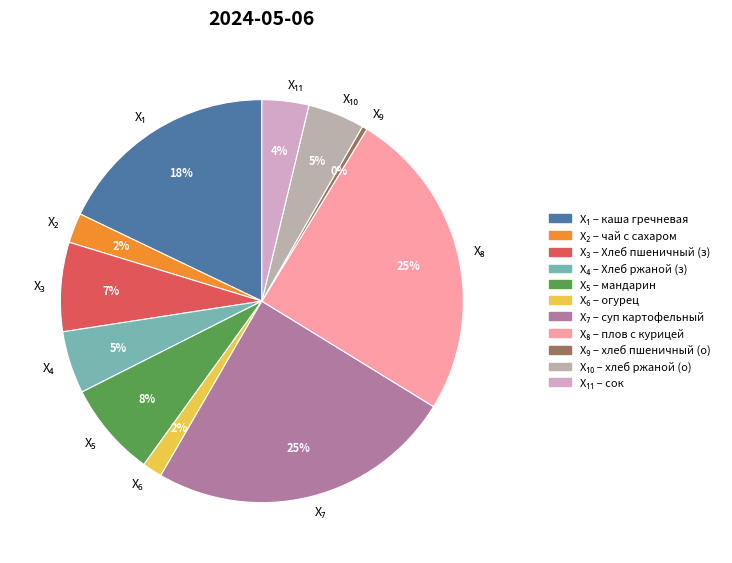

Does any single category account for the majority?

No